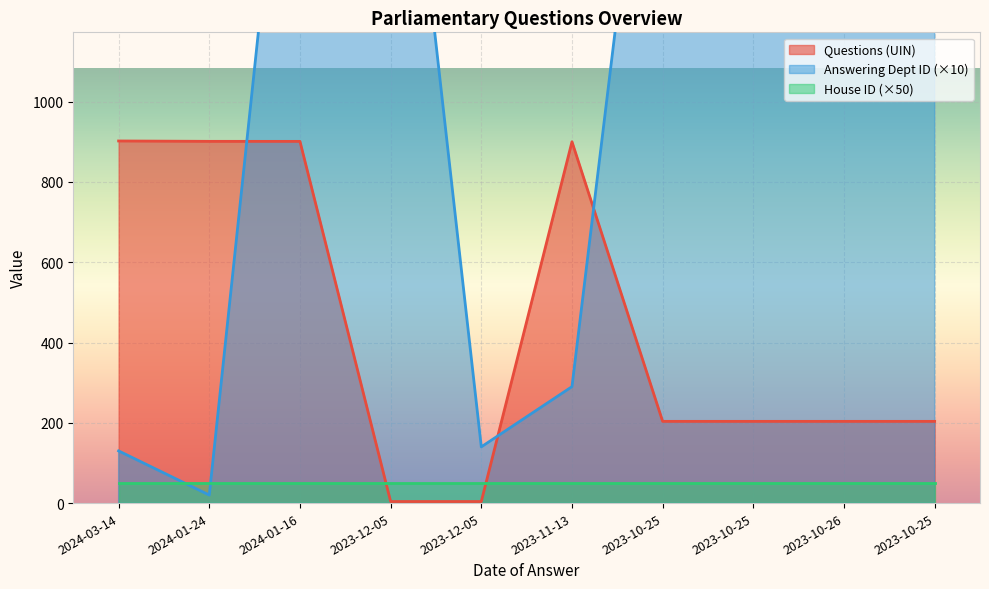

How many data points are above 203?

8